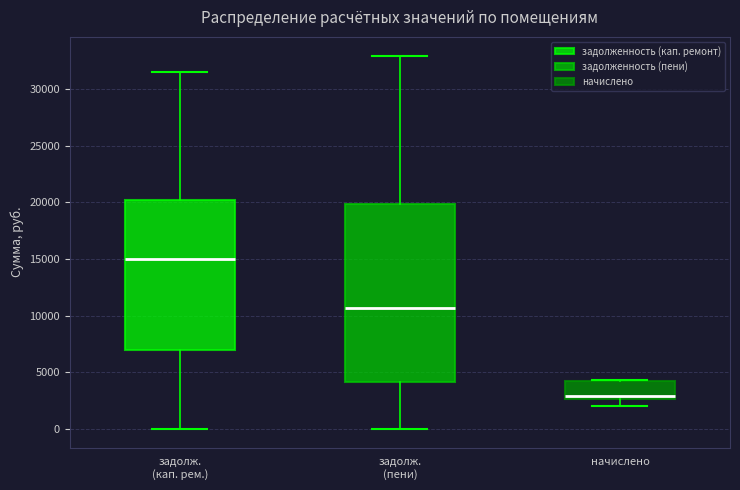

Where does the lower whisker of the box for начислено end on the y-axis? The values are not printed on the chart, so give them approximately, as read against the axis.

2000